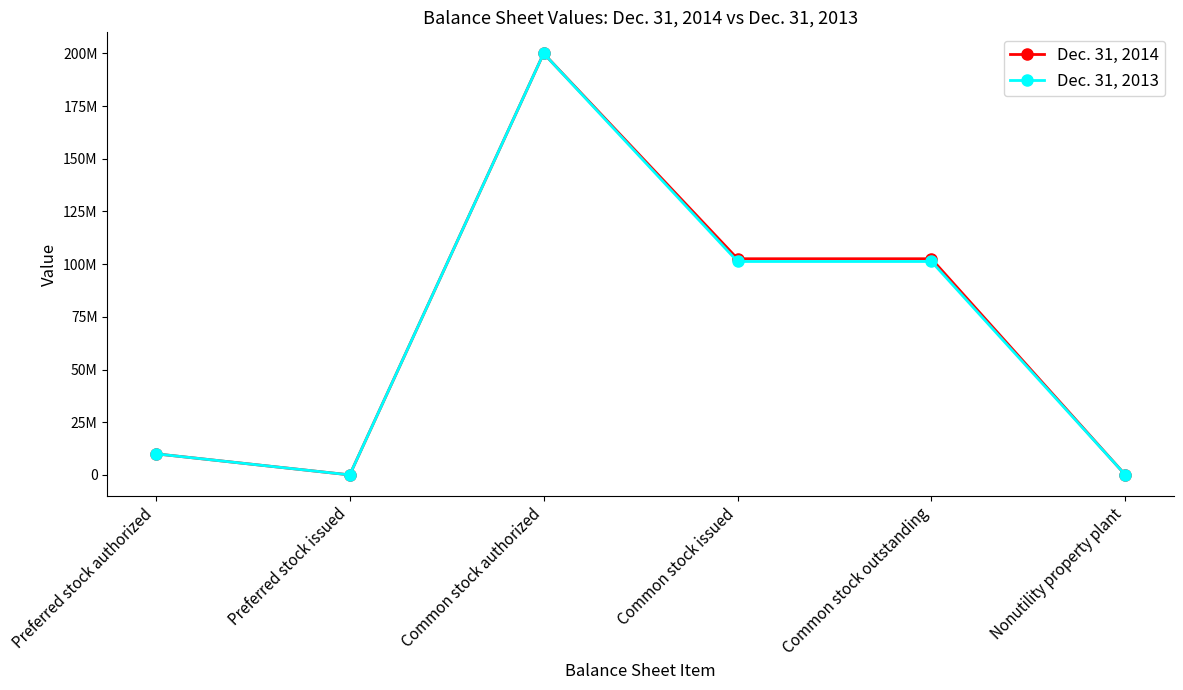

At which label does Dec. 31, 2014 reach its minimum?

Preferred stock issued